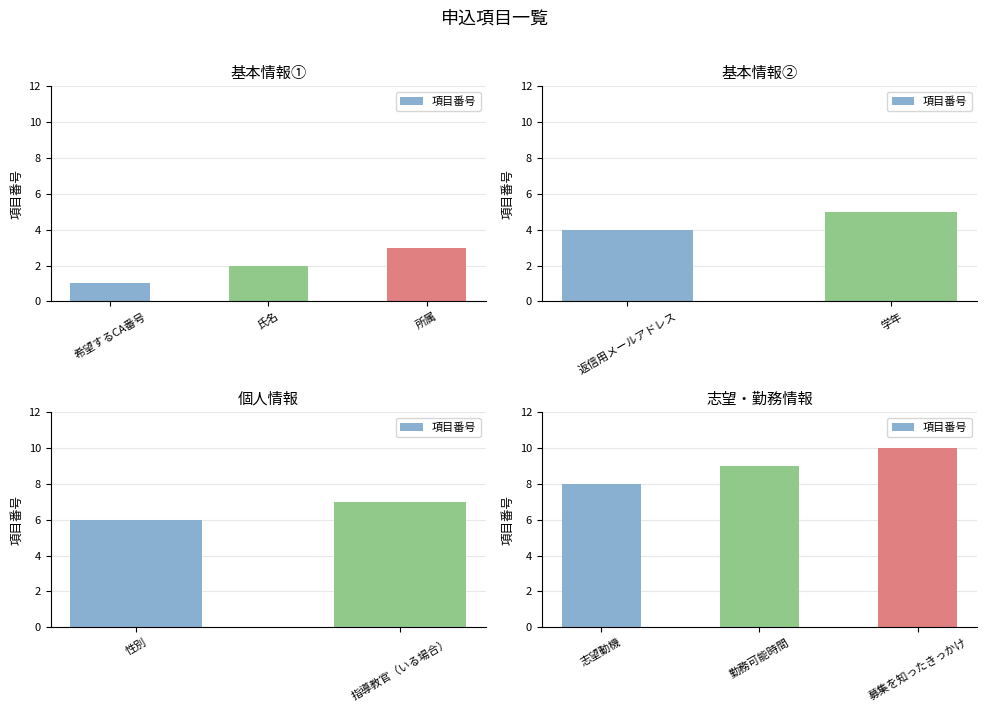

Rank the categories by value from highest to lowest.

募集を知ったきっかけ, 勤務可能時間, 志望動機